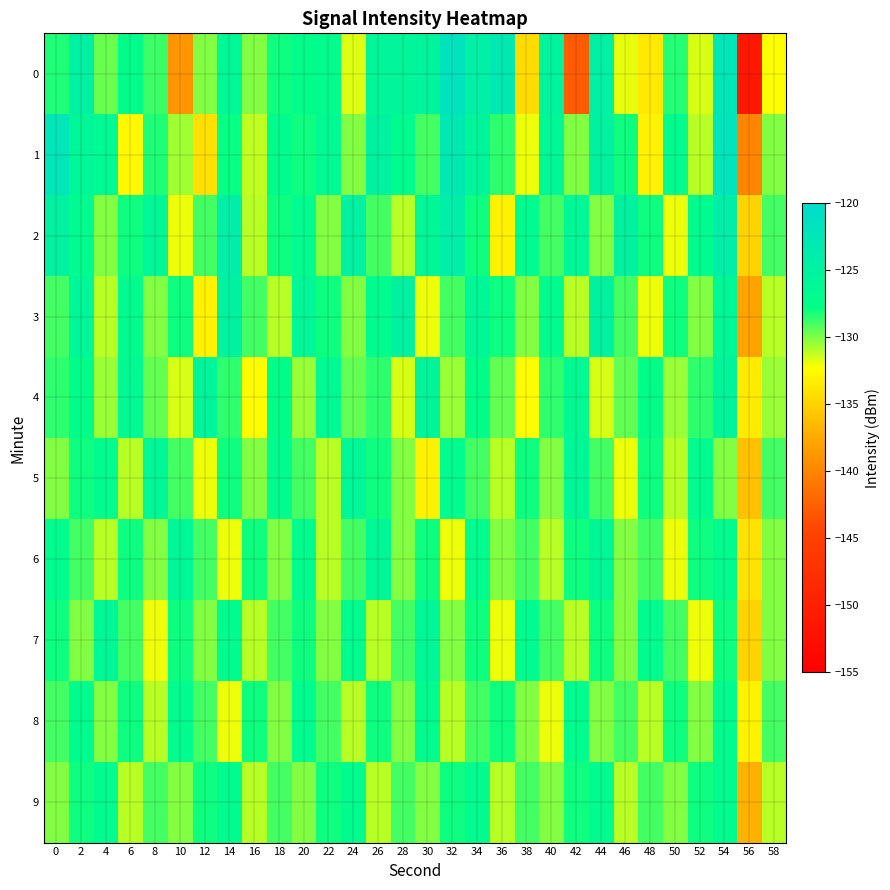

Reading left to right, what are all the values shown in this chart?

0: 0=-128.3	2=-124.8	4=-129.7	6=-127.3	8=-128.8	10=-138.8	12=-130.1	14=-126.0	16=-130.0	18=-128.0	20=-127.4	22=-127.1	24=-131.6	26=-125.8	28=-125.8	30=-125.4	32=-121.4	34=-124.5	36=-123.0	38=-134.4	40=-125.3	42=-142.9	44=-124.6	46=-131.8	48=-133.5	50=-128.4	52=-131.5	54=-122.4	56=-151.1	58=-132.2
1: 0=-122.3	2=-125.9	4=-126.5	6=-132.6	8=-128.2	10=-130.6	12=-134.2	14=-127.9	16=-131.2	18=-127.2	20=-128.0	22=-126.5	24=-130.0	26=-125.0	28=-127.0	30=-129.0	32=-123.0	34=-125.5	36=-128.5	38=-132.0	40=-126.0	42=-130.0	44=-125.0	46=-128.0	48=-133.0	50=-127.0	52=-131.0	54=-122.0	56=-140.0	58=-130.0
2: 0=-125.0	2=-127.0	4=-130.0	6=-128.0	8=-126.0	10=-132.0	12=-129.0	14=-124.0	16=-131.0	18=-128.0	20=-127.0	22=-130.0	24=-125.0	26=-129.0	28=-131.0	30=-126.0	32=-124.0	34=-128.0	36=-133.0	38=-127.0	40=-129.0	42=-126.0	44=-130.0	46=-125.0	48=-128.0	50=-132.0	52=-127.0	54=-124.0	56=-135.0	58=-129.0
3: 0=-129.0	2=-126.0	4=-131.0	6=-127.0	8=-130.0	10=-128.0	12=-133.0	14=-125.0	16=-129.0	18=-131.0	20=-126.0	22=-128.0	24=-130.0	26=-127.0	28=-125.0	30=-132.0	32=-129.0	34=-126.0	36=-128.0	38=-130.0	40=-127.0	42=-131.0	44=-125.0	46=-129.0	48=-132.0	50=-128.0	52=-130.0	54=-126.0	56=-138.0	58=-131.0
4: 0=-128.5	2=-127.5	4=-130.5	6=-126.5	8=-129.5	10=-131.5	12=-125.5	14=-128.5	16=-132.5	18=-127.5	20=-130.5	22=-126.5	24=-129.5	26=-128.5	28=-131.5	30=-125.5	32=-130.5	34=-127.5	36=-129.5	38=-132.5	40=-128.5	42=-126.5	44=-131.5	46=-129.5	48=-127.5	50=-130.5	52=-128.5	54=-125.5	56=-133.5	58=-130.5
5: 0=-130.0	2=-128.0	4=-127.0	6=-131.0	8=-126.0	10=-129.0	12=-132.0	14=-128.0	16=-130.0	18=-127.0	20=-129.0	22=-131.0	24=-126.0	26=-128.0	28=-130.0	30=-133.0	32=-127.0	34=-129.0	36=-131.0	38=-128.0	40=-130.0	42=-126.0	44=-129.0	46=-132.0	48=-128.0	50=-131.0	52=-127.0	54=-130.0	56=-136.0	58=-129.0
6: 0=-127.0	2=-129.0	4=-131.0	6=-128.0	8=-130.0	10=-126.0	12=-129.0	14=-132.0	16=-128.0	18=-130.0	20=-127.0	22=-131.0	24=-129.0	26=-126.0	28=-130.0	30=-128.0	32=-132.0	34=-127.0	36=-130.0	38=-129.0	40=-131.0	42=-128.0	44=-126.0	46=-130.0	48=-129.0	50=-132.0	52=-128.0	54=-127.0	56=-134.0	58=-130.0
7: 0=-128.0	2=-130.0	4=-126.0	6=-129.0	8=-132.0	10=-128.0	12=-130.0	14=-127.0	16=-131.0	18=-129.0	20=-128.0	22=-130.0	24=-127.0	26=-131.0	28=-129.0	30=-126.0	32=-130.0	34=-128.0	36=-132.0	38=-127.0	40=-129.0	42=-131.0	44=-128.0	46=-130.0	48=-127.0	50=-129.0	52=-132.0	54=-128.0	56=-135.0	58=-130.0
8: 0=-129.0	2=-127.0	4=-130.0	6=-128.0	8=-131.0	10=-127.0	12=-129.0	14=-132.0	16=-128.0	18=-130.0	20=-127.0	22=-129.0	24=-131.0	26=-128.0	28=-130.0	30=-127.0	32=-131.0	34=-129.0	36=-128.0	38=-130.0	40=-132.0	42=-127.0	44=-130.0	46=-129.0	48=-131.0	50=-128.0	52=-130.0	54=-127.0	56=-133.0	58=-129.0
9: 0=-130.0	2=-128.0	4=-127.0	6=-131.0	8=-129.0	10=-130.0	12=-128.0	14=-127.0	16=-131.0	18=-129.0	20=-130.0	22=-128.0	24=-127.0	26=-131.0	28=-129.0	30=-130.0	32=-128.0	34=-127.0	36=-131.0	38=-129.0	40=-130.0	42=-128.0	44=-127.0	46=-131.0	48=-129.0	50=-130.0	52=-128.0	54=-127.0	56=-137.0	58=-131.0